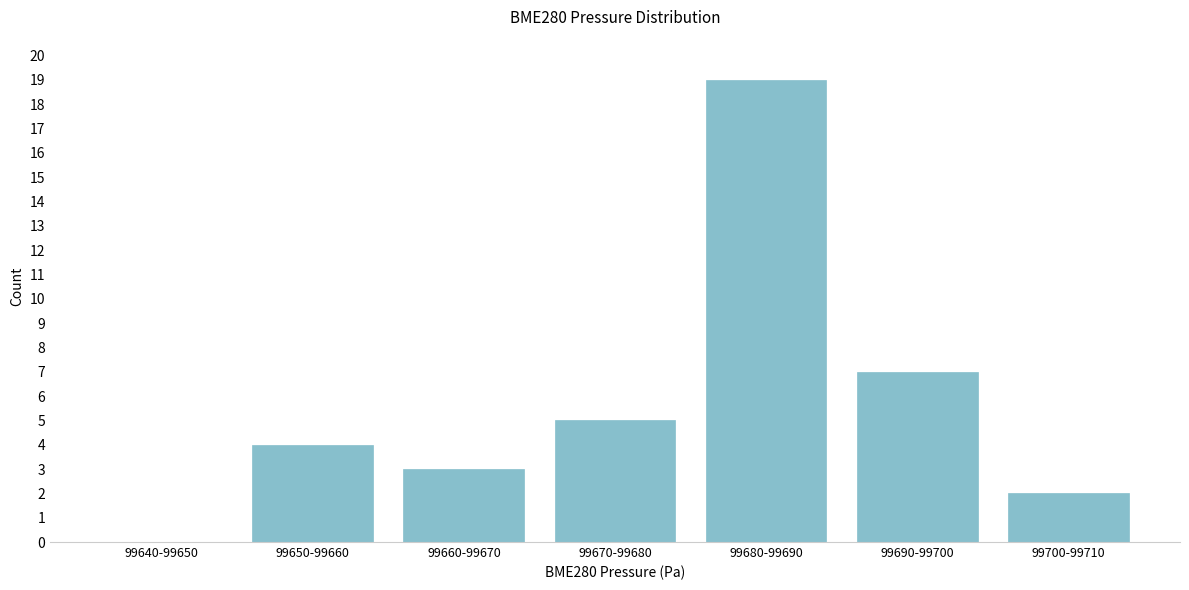

Reading left to right, list all the values displayed in this chart.

99640-99650=0	99650-99660=4	99660-99670=3	99670-99680=5	99680-99690=19	99690-99700=7	99700-99710=2